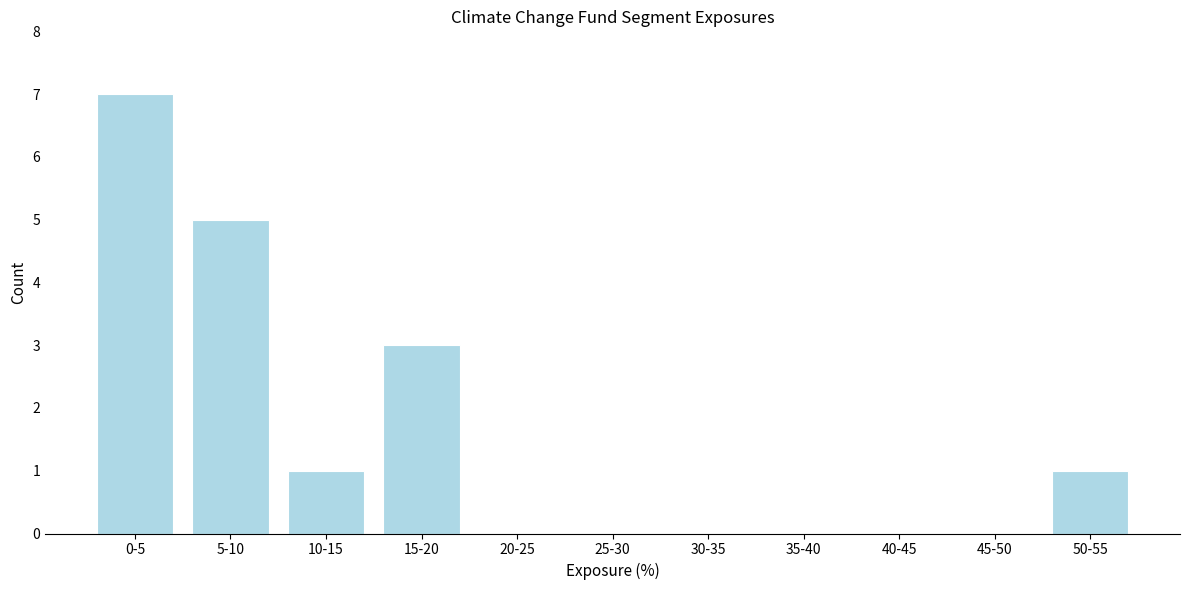

Reading left to right, what are all the values shown in this chart?

0-5=7	5-10=5	10-15=1	15-20=3	20-25=0	25-30=0	30-35=0	35-40=0	40-45=0	45-50=0	50-55=1